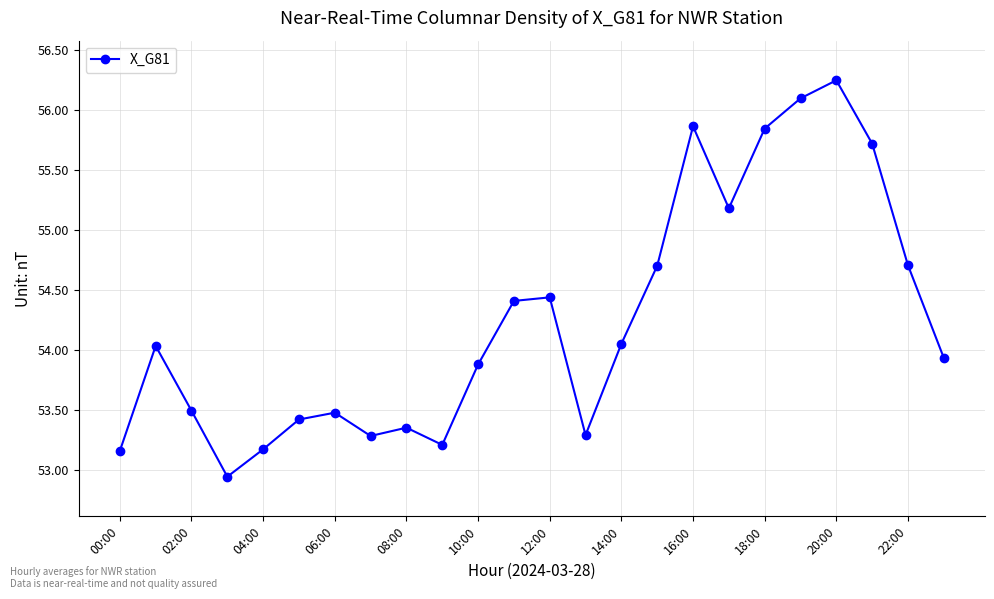

How many interior local valleys (lower than both neighbors) does the data have?

5